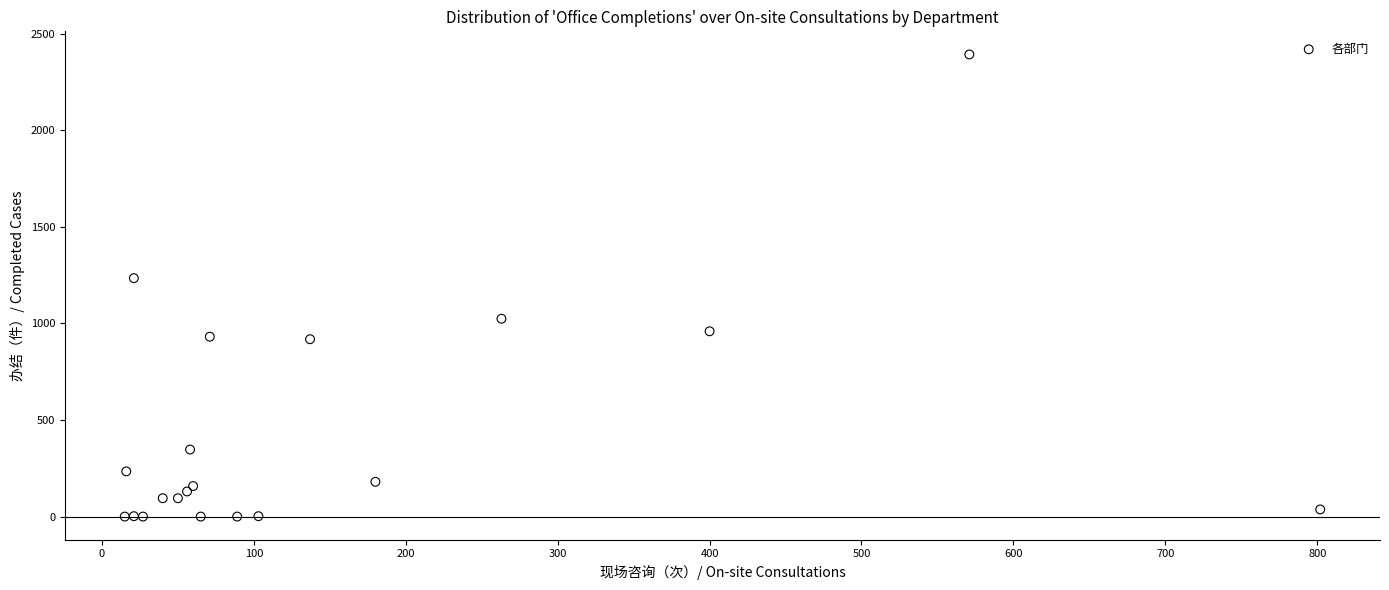

What Y value in the scatter plot is closest to 1196?

1234